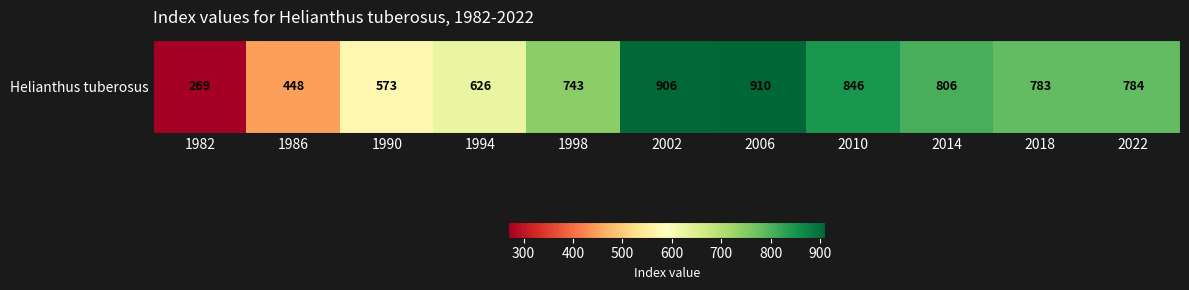

Reading left to right, list all the values displayed in this chart.

1982=269	1986=448	1990=573	1994=626	1998=743	2002=906	2006=910	2010=846	2014=806	2018=783	2022=784